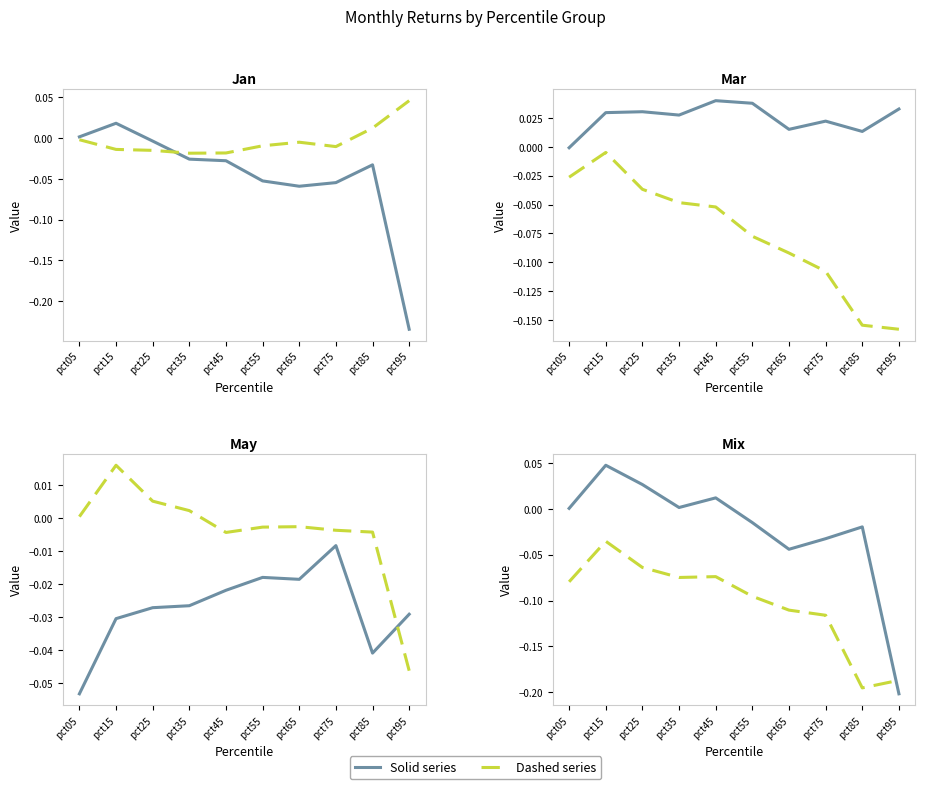

Which category has the lowest value across all series?

pct95